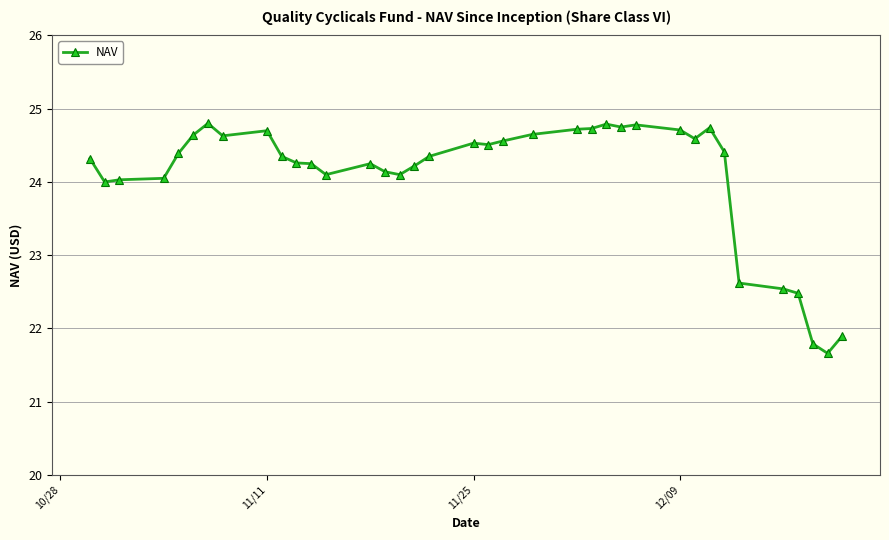

What is the maximum value shown in the chart?

24.8